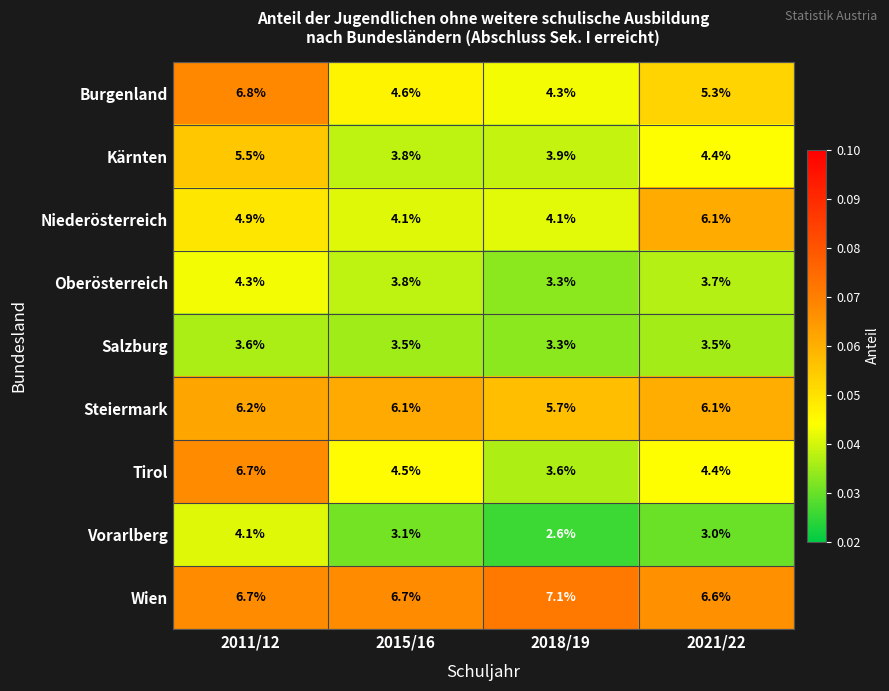

True or false: Burgenland has a value of 7.6 at 2015/16.

False